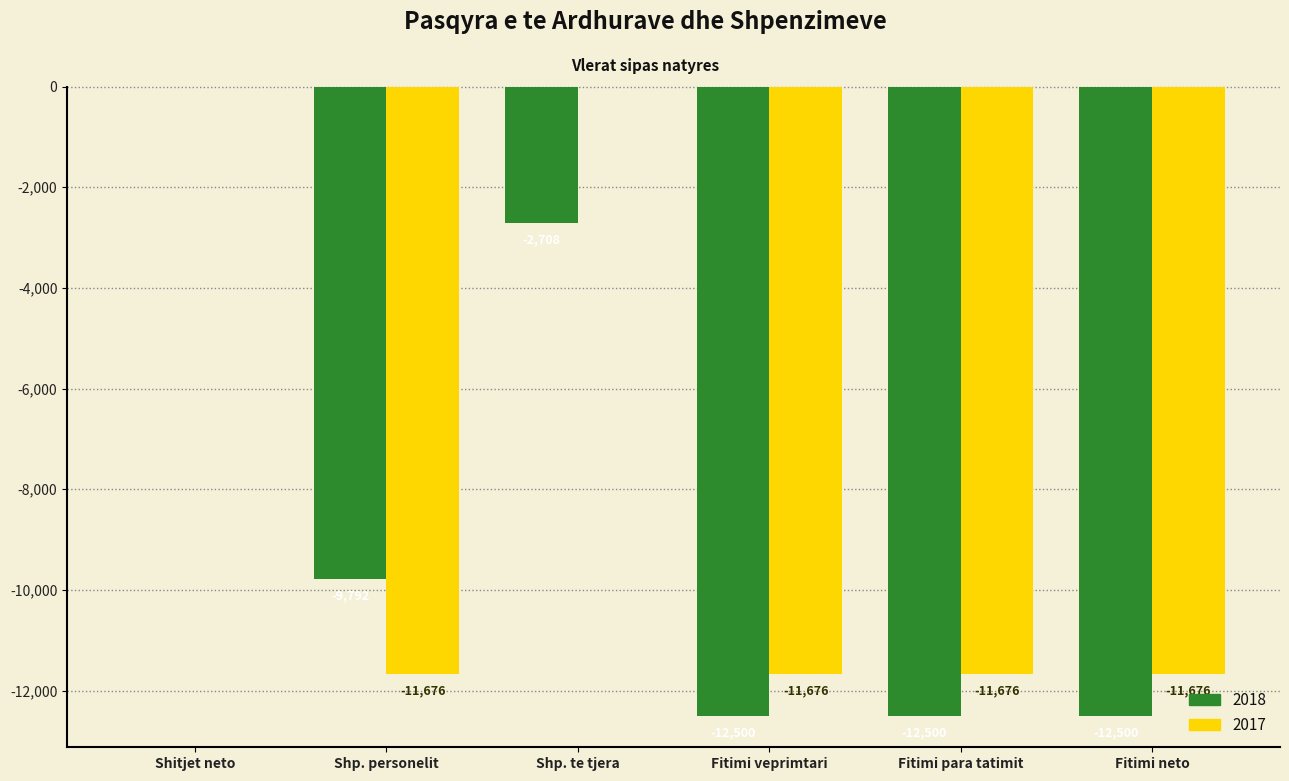

Which series has the largest total across all categories?

2017